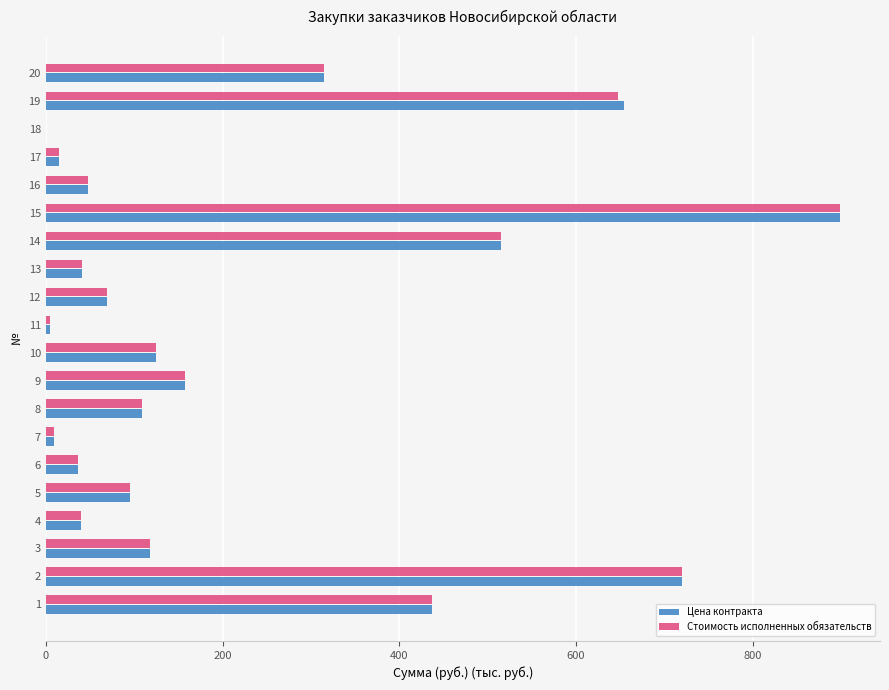

What is the highest value of the Стоимость исполненных обязательств series?

898.9